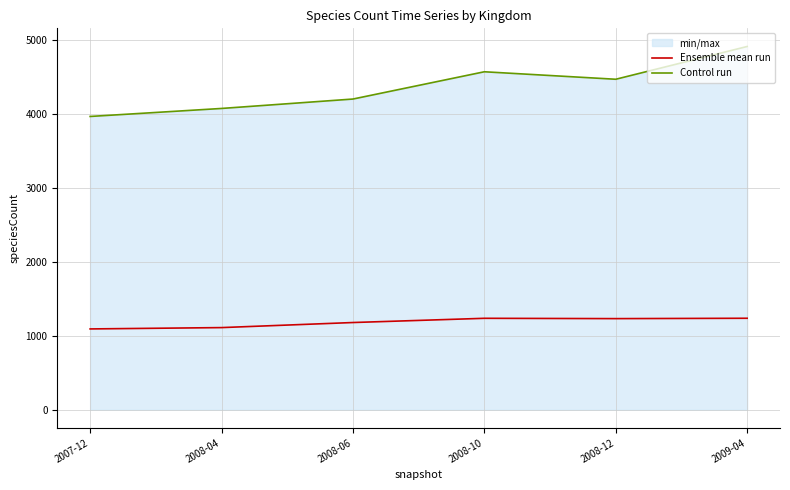

What is the value of the Ensemble mean run point at the 1st from the left?

1097.9